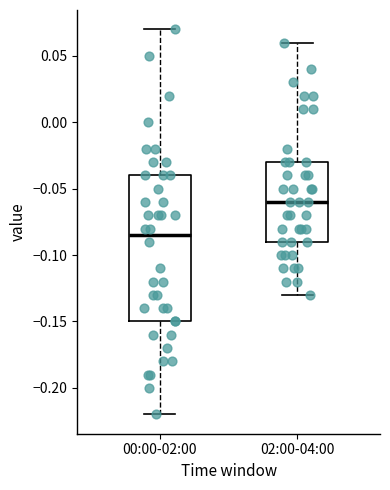

Which box has the highest median line?

02:00-04:00